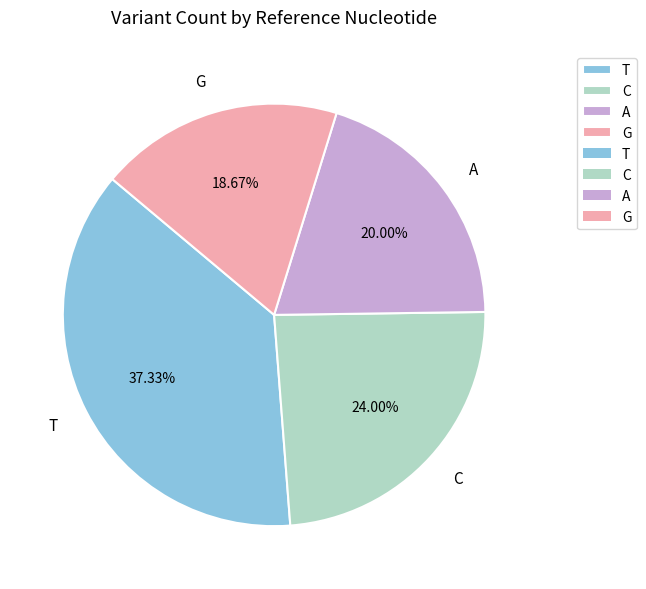

To the nearest percent, what is the combined percentage of G and T?

56%